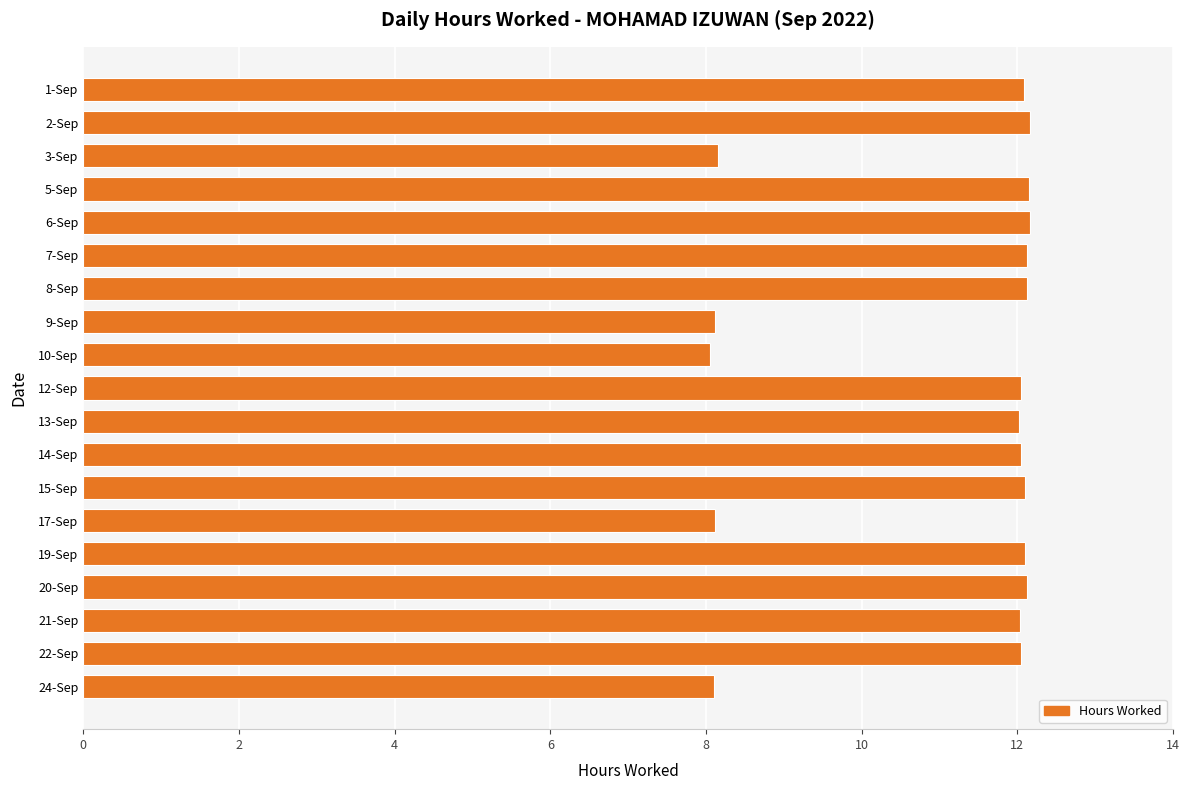

What is the sum of all values?

209.9